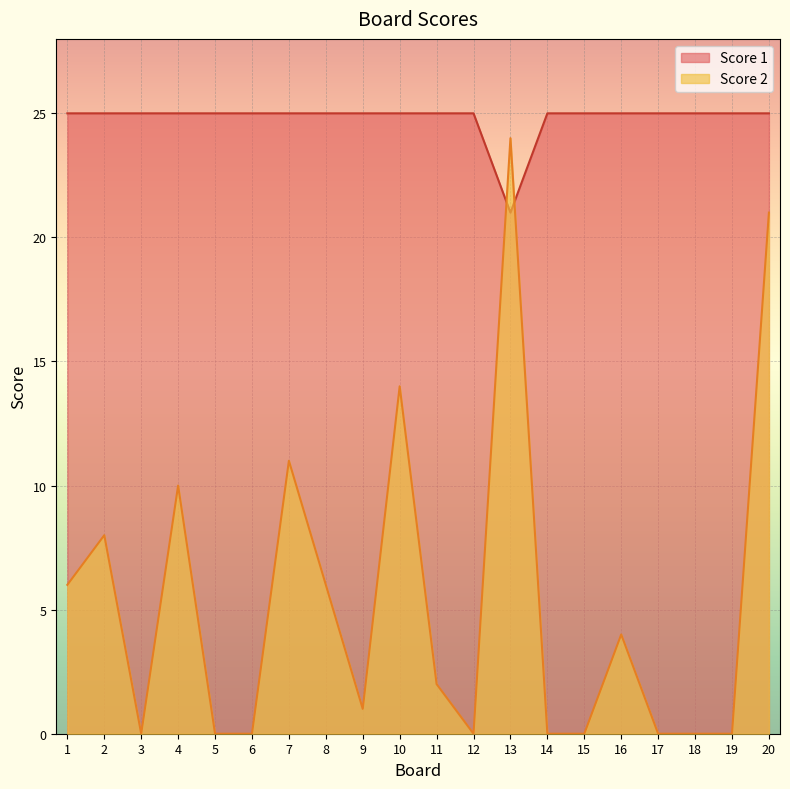

Rank the series at 11 from lowest to highest value.

Score 2, Score 1